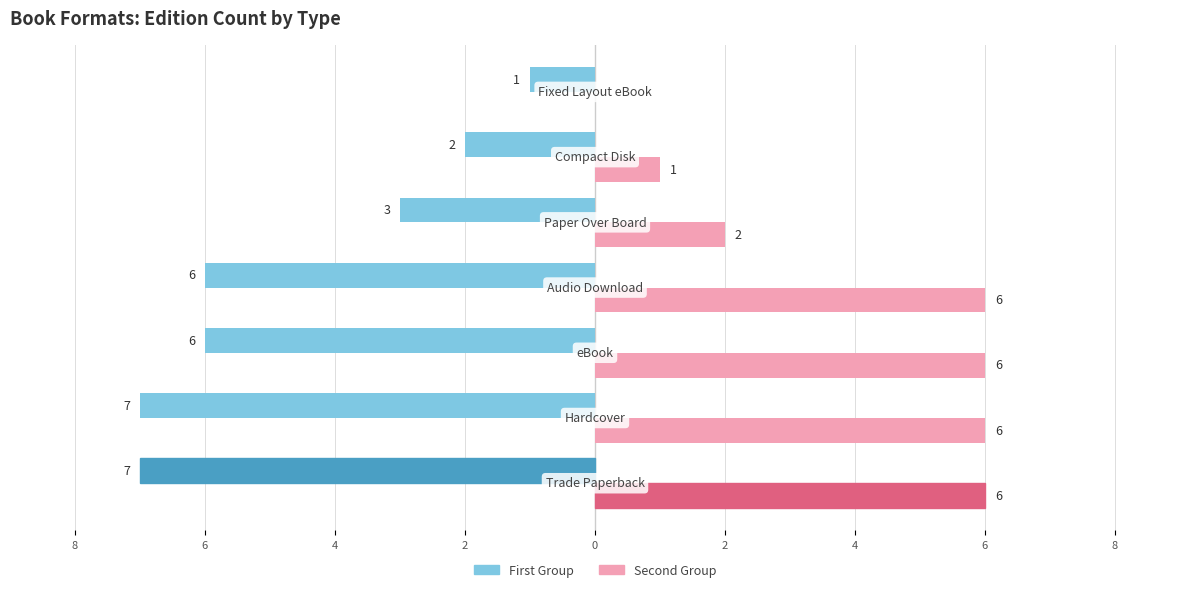

What is the value of the Male bar at the 2nd from the left?

-7